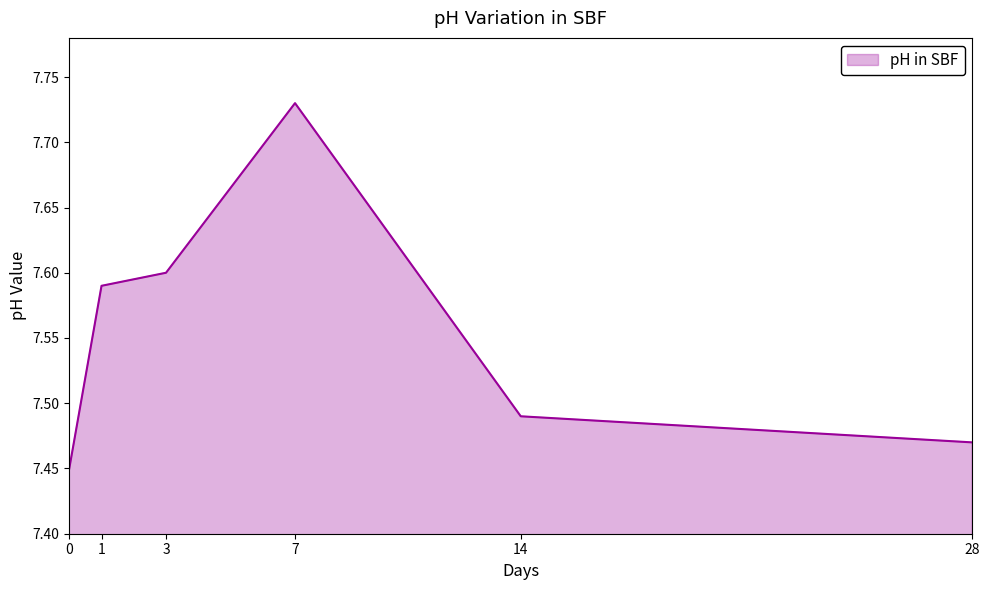

What is the sum of all values?

45.3